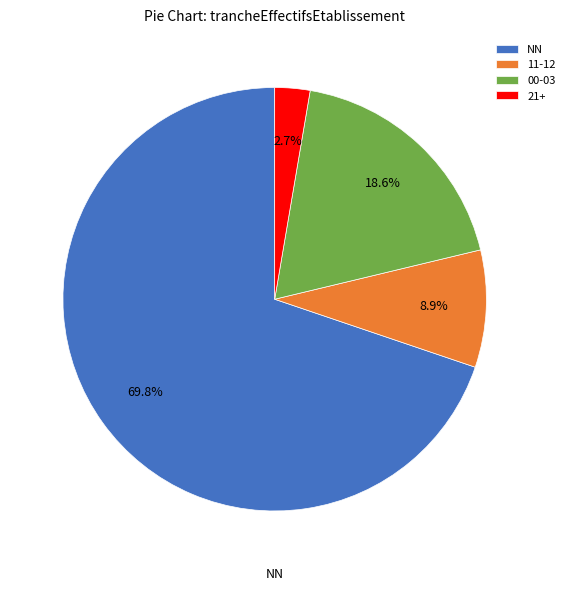

Is the sum of 00-03 and NN greater than half?

Yes